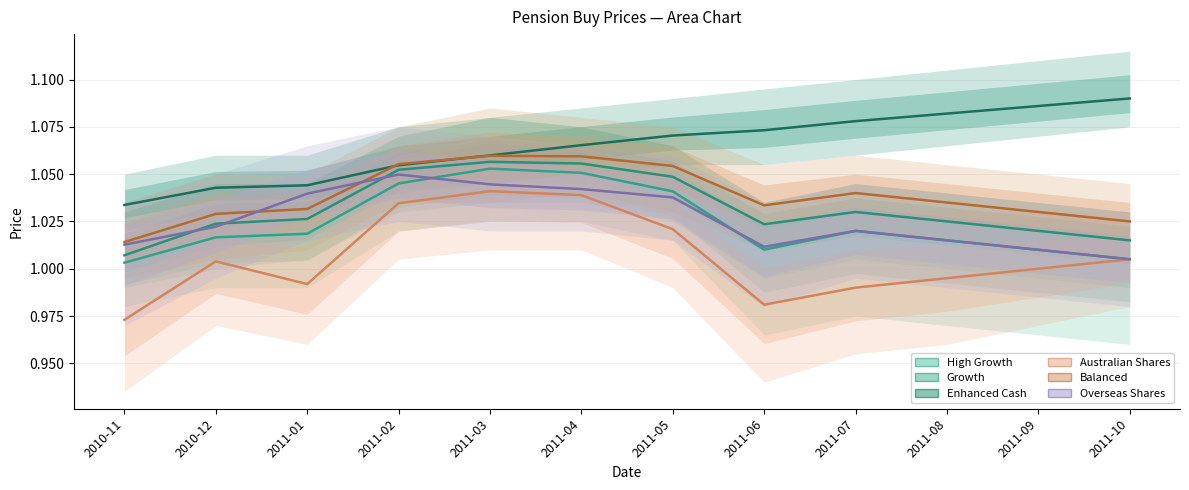

Which series changed the most between 2011-02 and 2011-10?

Overseas Shares